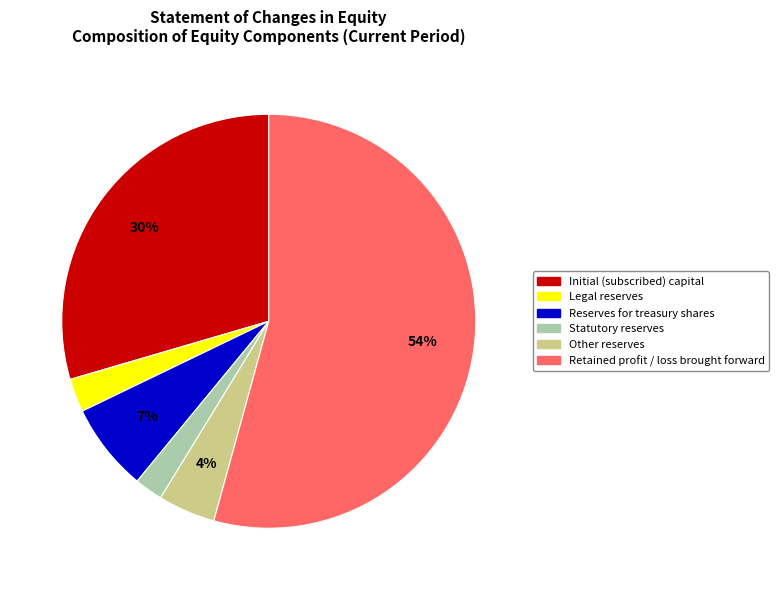

Which slice is the largest?

Retained profit / loss brought forward